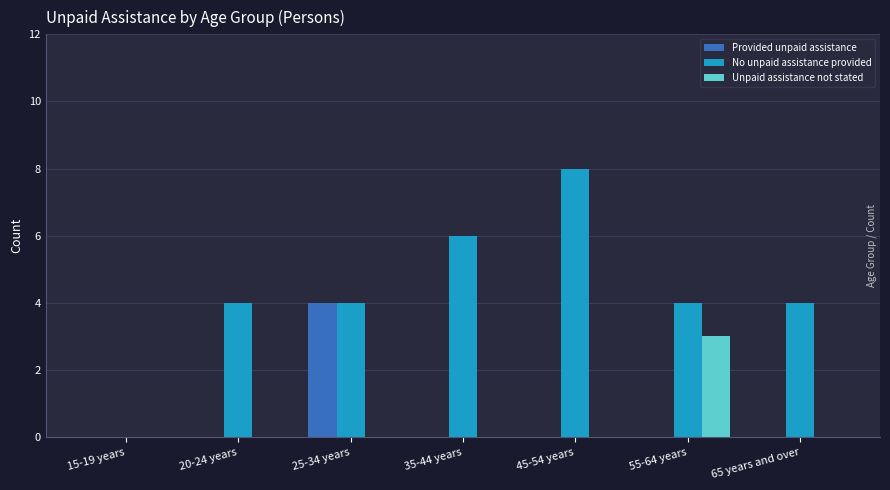

What are all the series names shown in the legend?

Provided unpaid assistance, No unpaid assistance provided, Unpaid assistance not stated